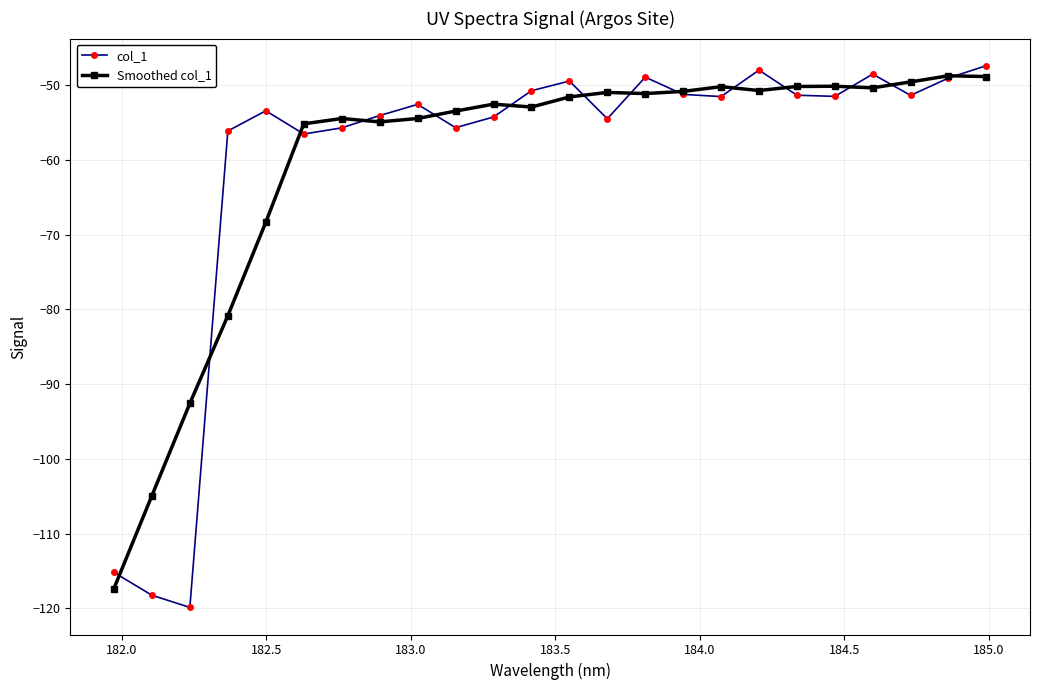

What is the lowest value of the col_1 series?

-119.9